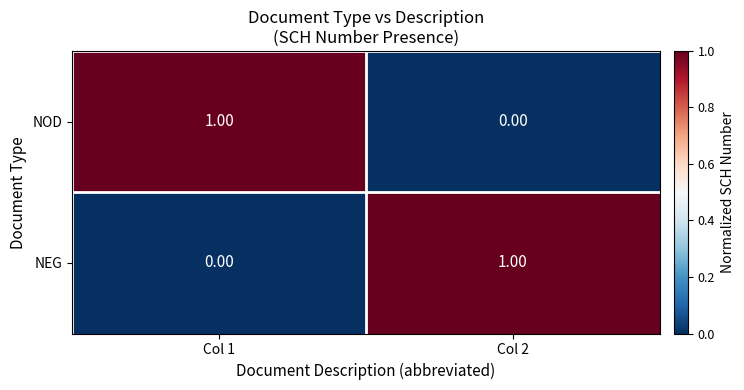

Rank the categories by NEG value from lowest to highest.

Col 1, Col 2